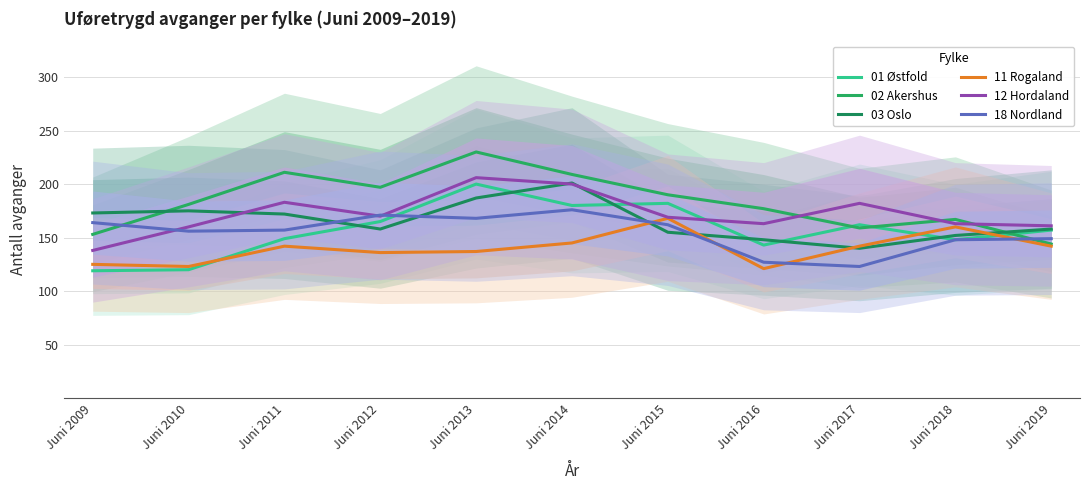

Where do 12 Hordaland and 18 Nordland first cross each other?

Juni 2009 and Juni 2010